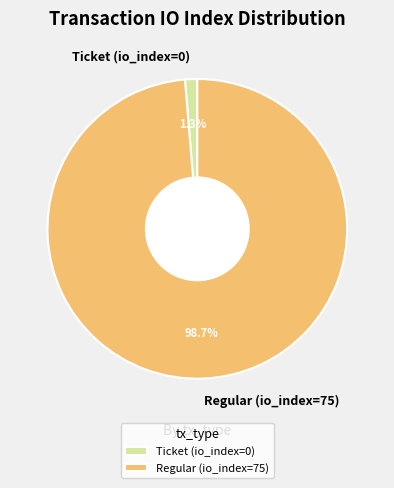

Rank the categories by value from lowest to highest.

Ticket (io_index=0), Regular (io_index=75)